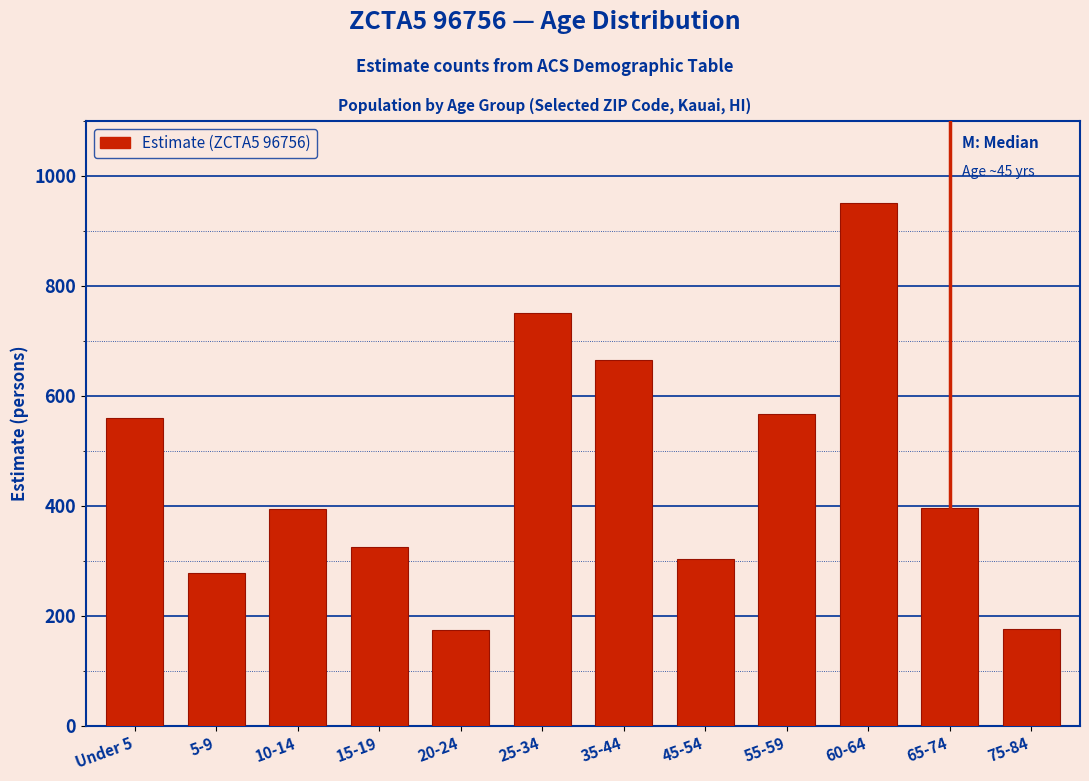

What is the value of the 11th bar from the left?

396